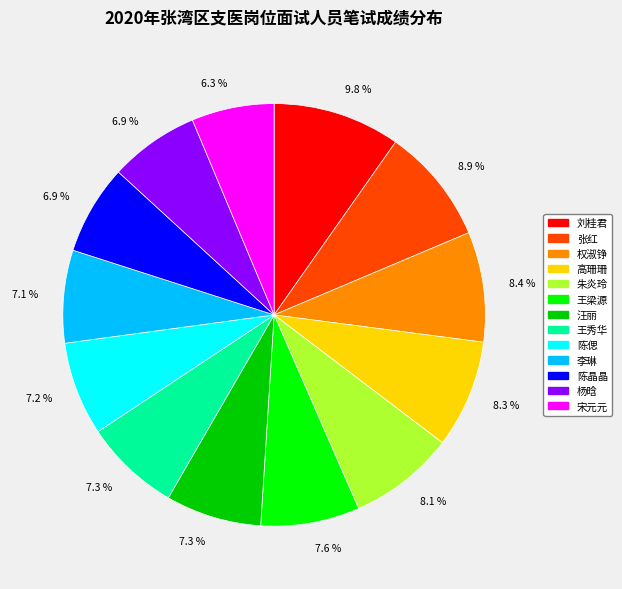

Is there a majority slice in this chart?

No